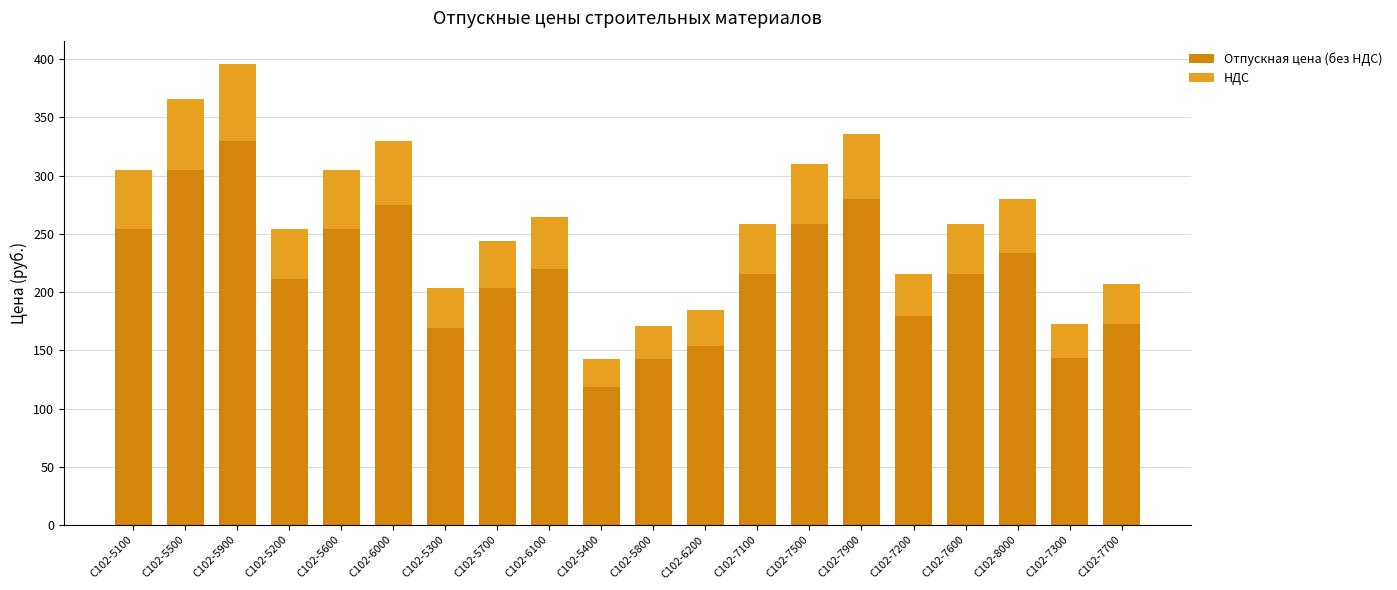

Between С102-7100 and С102-5700, which is larger?

С102-7100